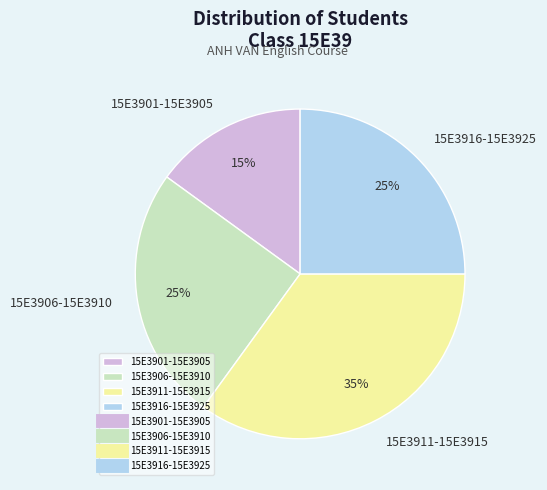

Which category has the smallest portion of the pie?

15E3901-15E3905